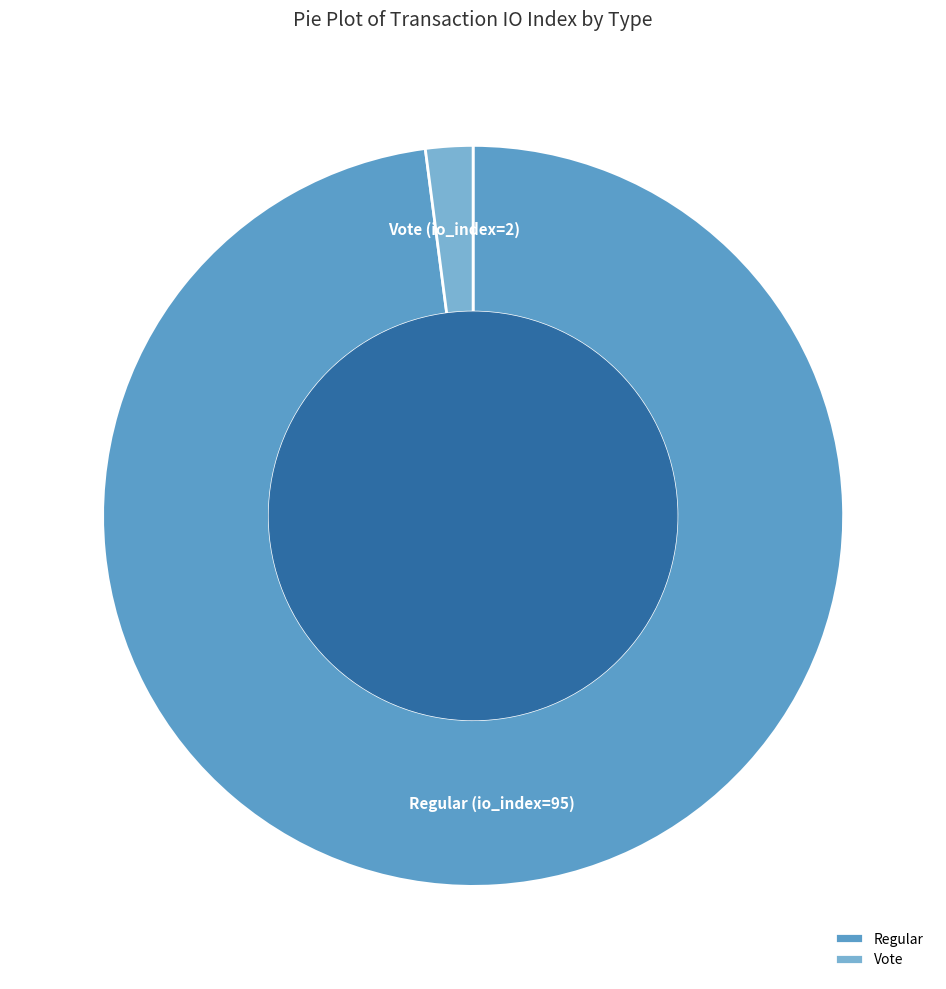

What is the majority slice?

Regular